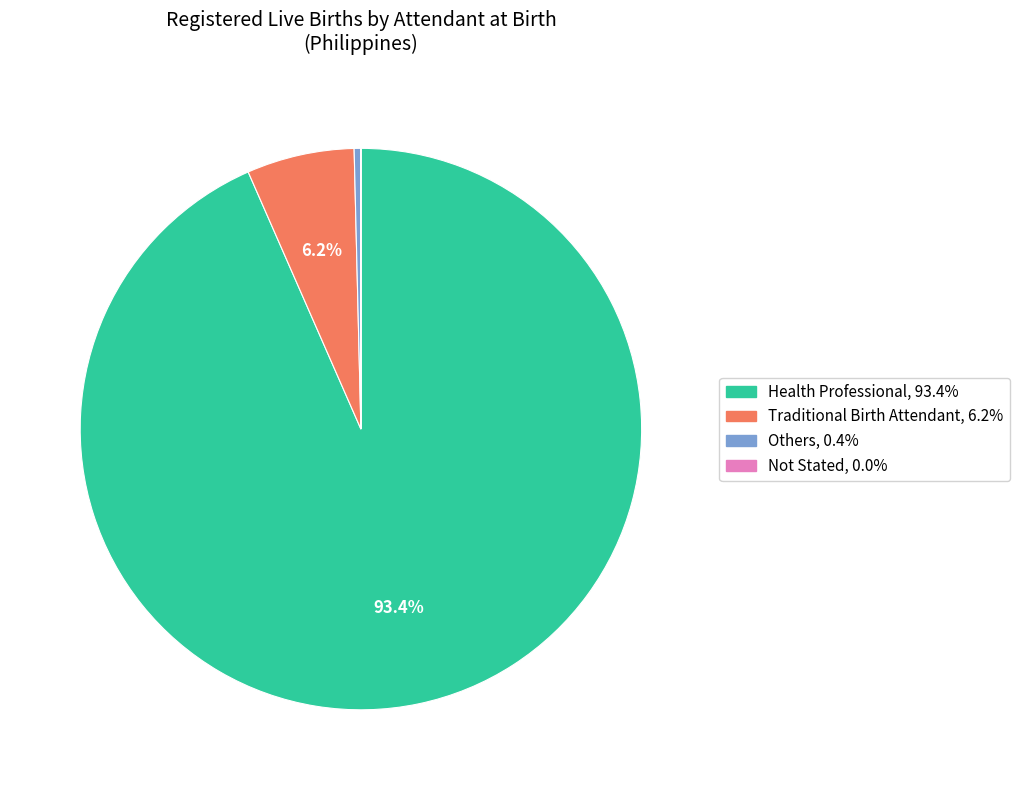

Which category has the biggest portion of the pie?

Health Professional